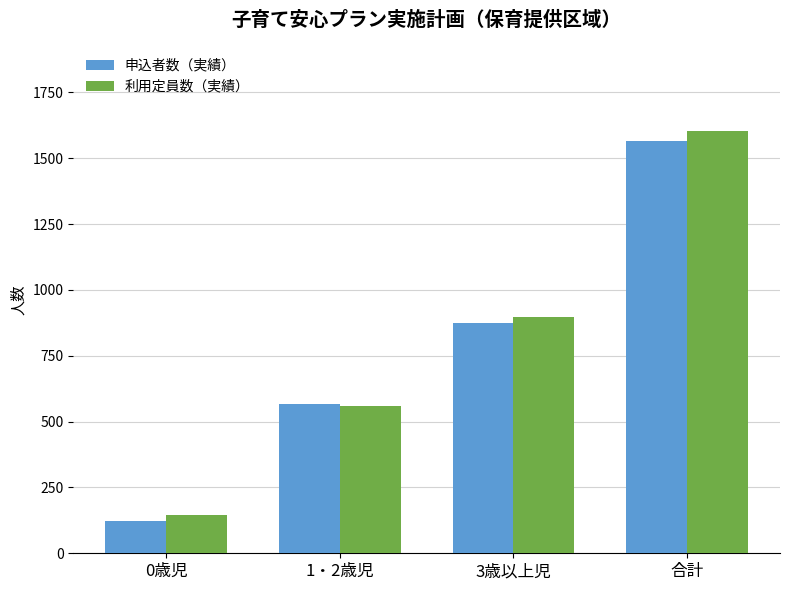

What is the spread (max minus min) of values at 0歳児?

23